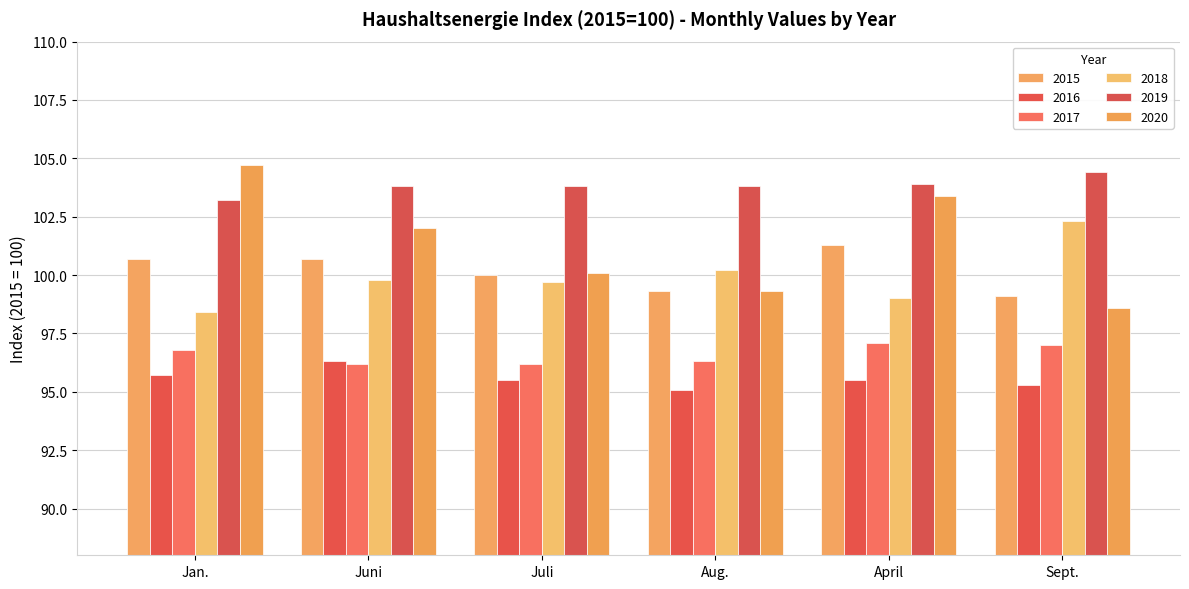

Are the bars horizontal?

No